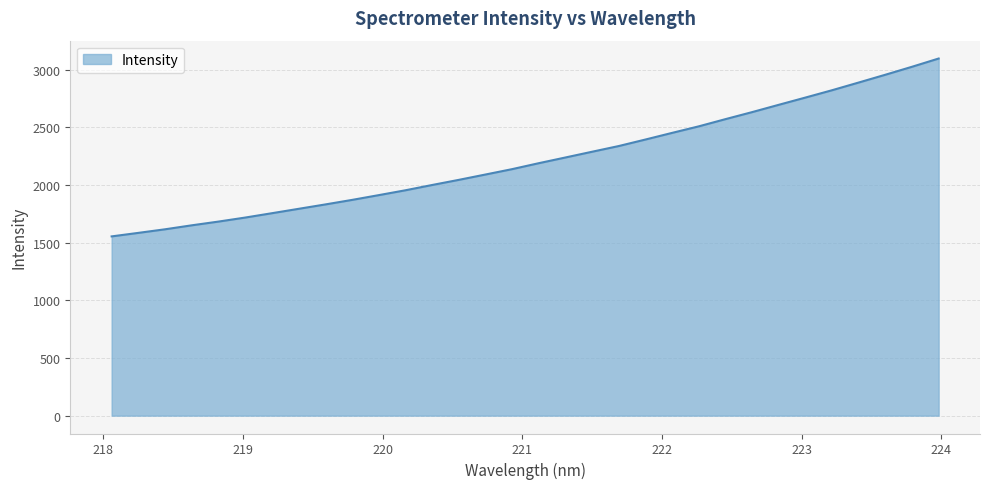

What is the minimum value shown in the chart?

1554.6